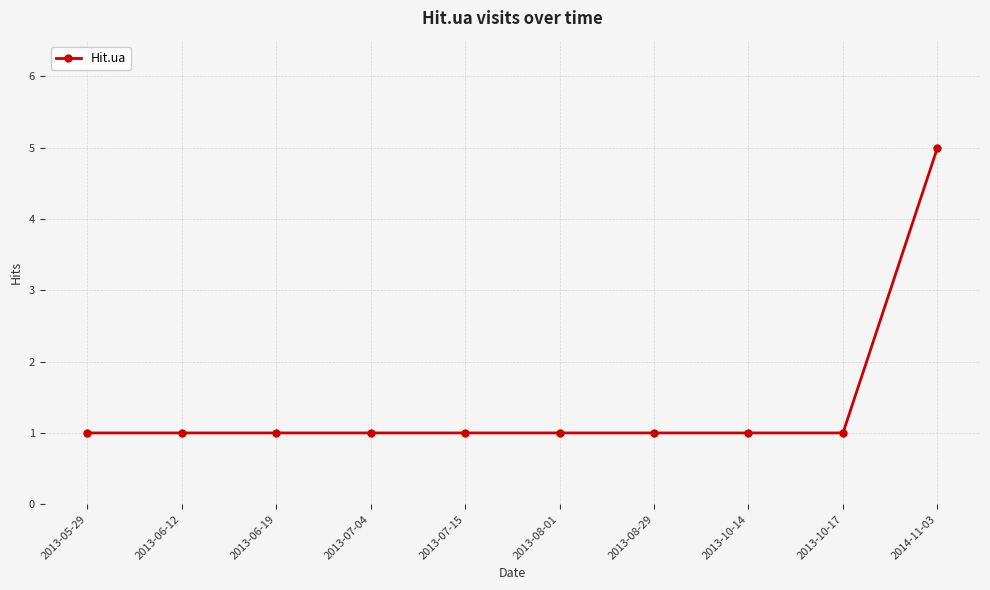

What is the smallest value displayed?

1